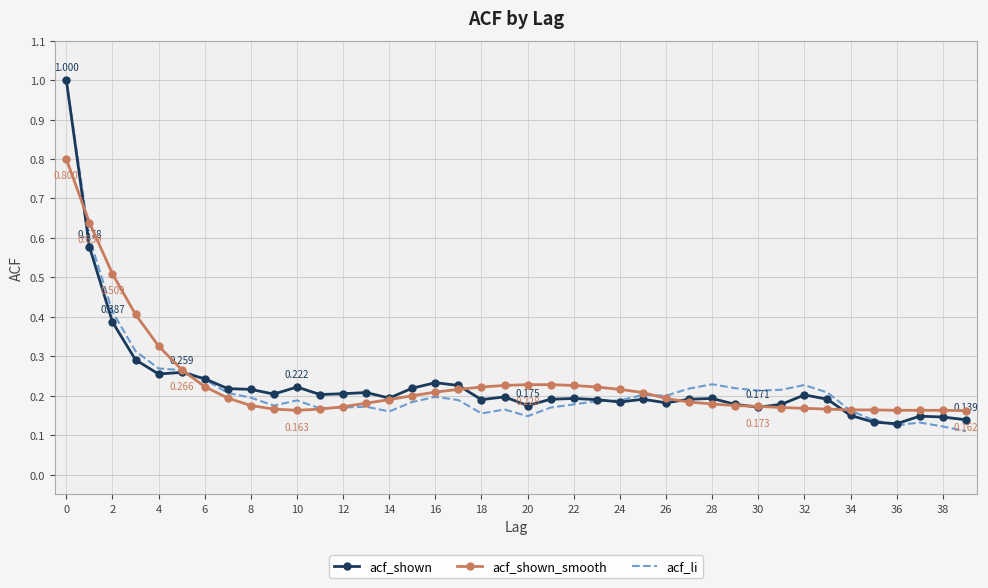

Rank the series by their average value, from highest to lowest.

acf_shown_smooth, acf_shown, acf_li